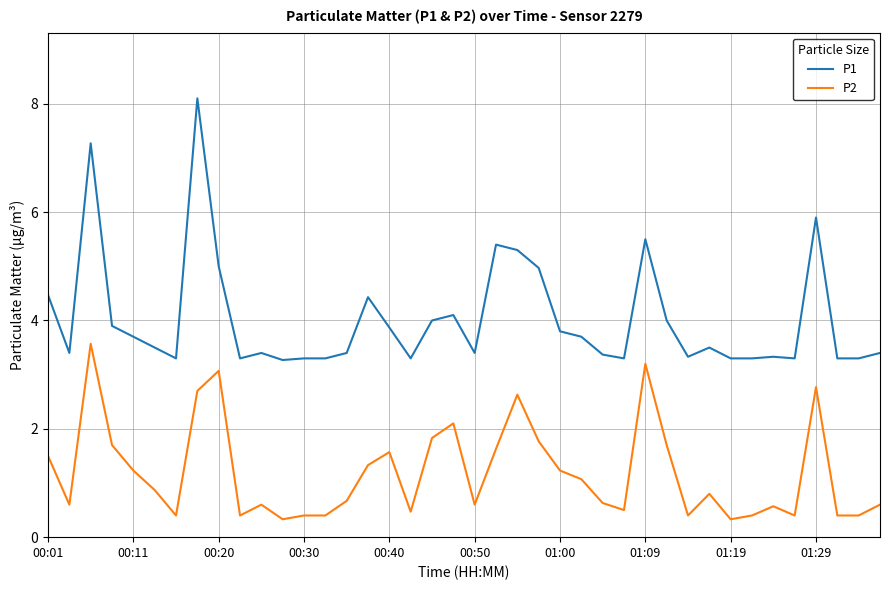

Which series has the largest total across all categories?

P1